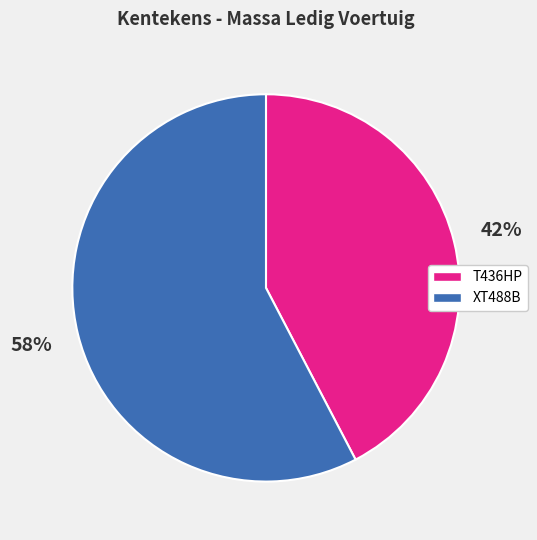

Do XT488B and T436HP together represent more than half of the pie?

Yes